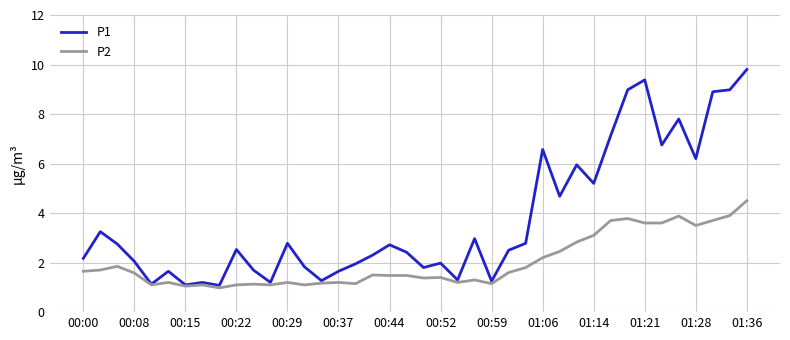

What is the maximum value shown in the chart?

9.8